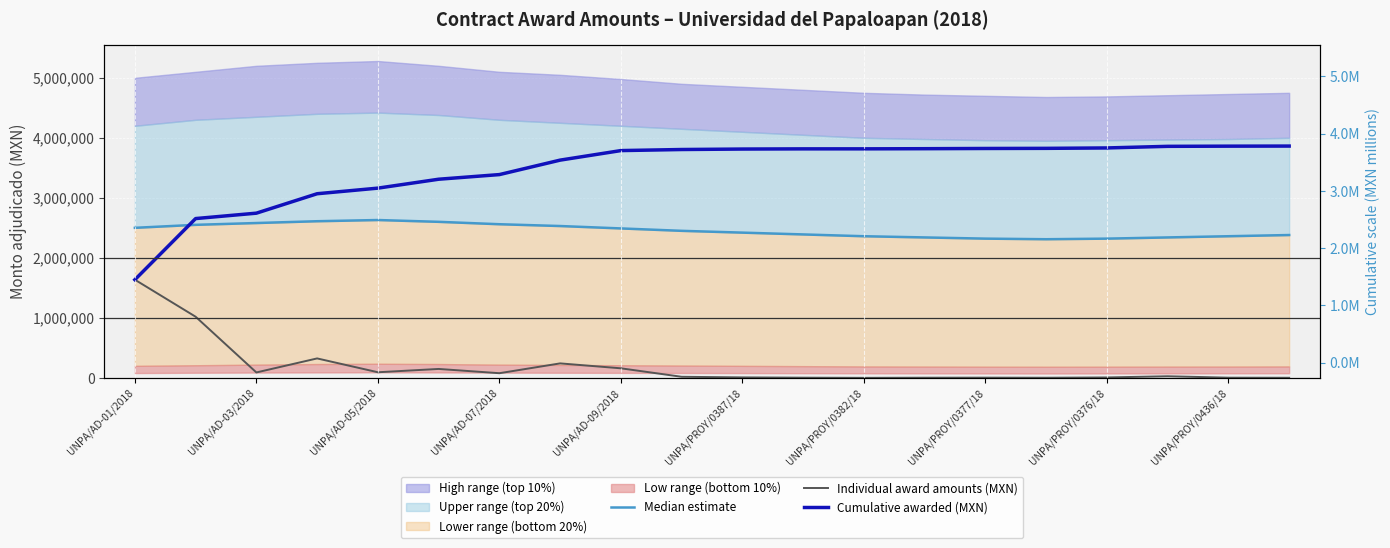

Which series has the largest range (max minus min)?

Cumulative awarded (MXN)